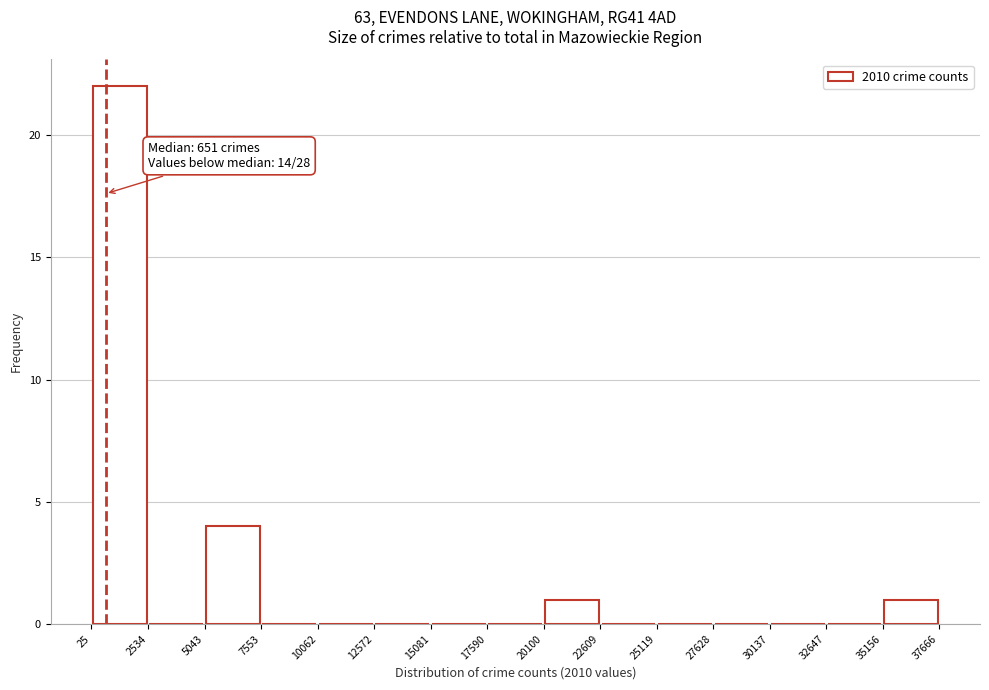

Which range on the x-axis has the tallest bar?

25 to 2534